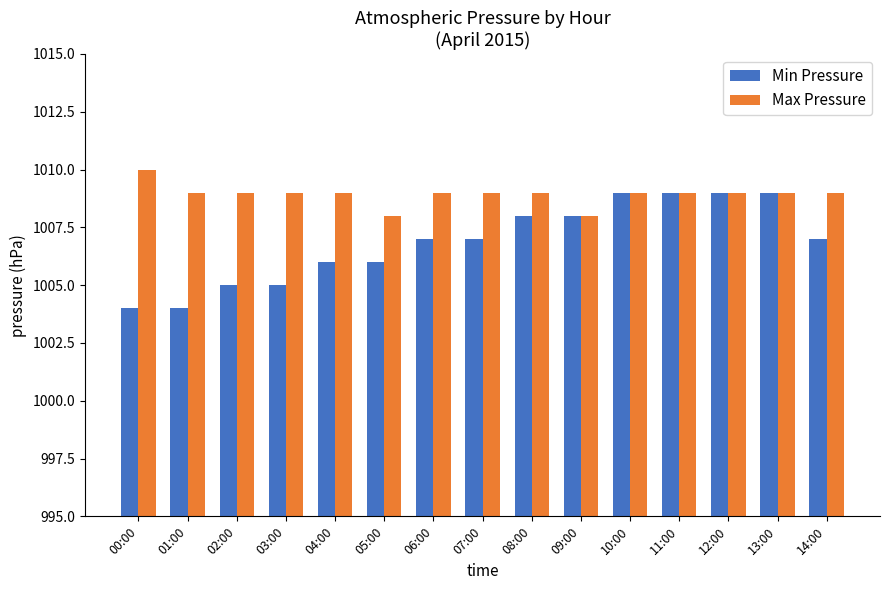

Reading right to left, extract all data points from this chart.

Min Pressure: 1007	1009	1009	1009	1009	1008	1008	1007	1007	1006	1006	1005	1005	1004	1004
Max Pressure: 1009	1009	1009	1009	1009	1008	1009	1009	1009	1008	1009	1009	1009	1009	1010